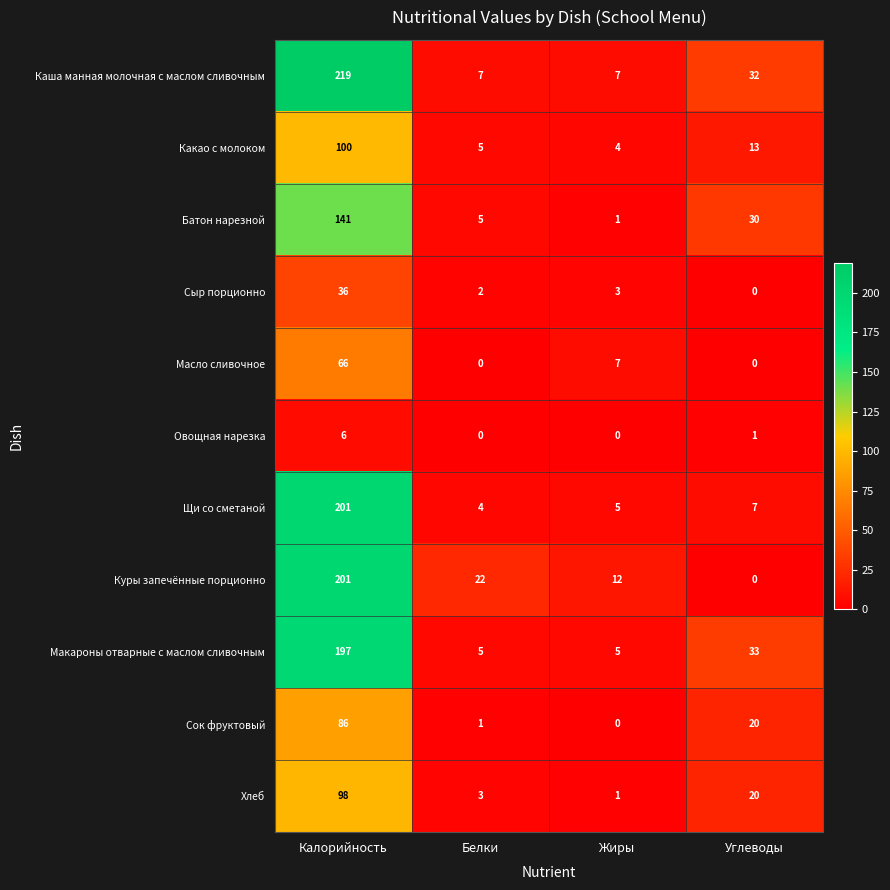

How many categories are shown in the chart?

4